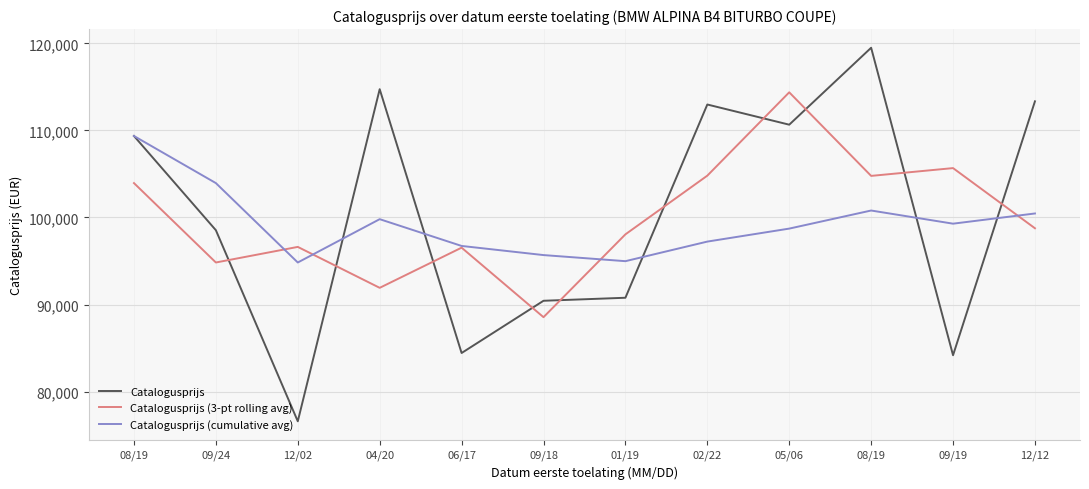

What is the difference between the maximum and minimum values in the Catalogusprijs (3-pt rolling avg) series?

25833.7